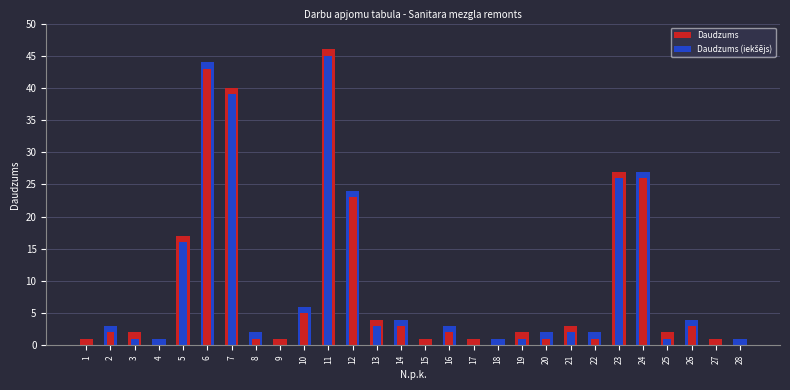

Is it true that Daudzums equals 3 at 20?

False